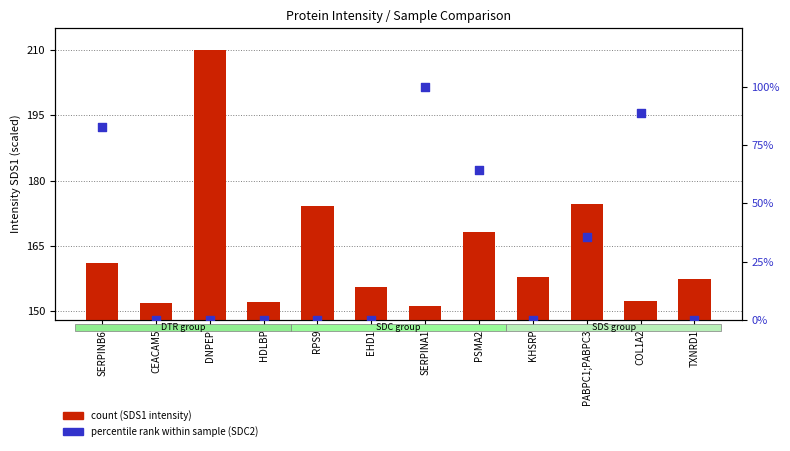

Which series reaches the minimum Y coordinate?

Intensity SDC2 (percentile rank)